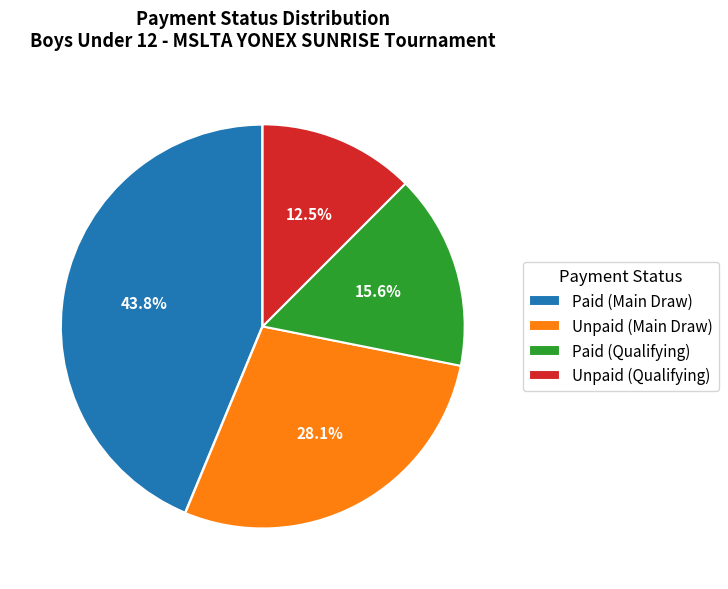

Between Paid (Main Draw) and Paid (Qualifying), which is larger?

Paid (Main Draw)